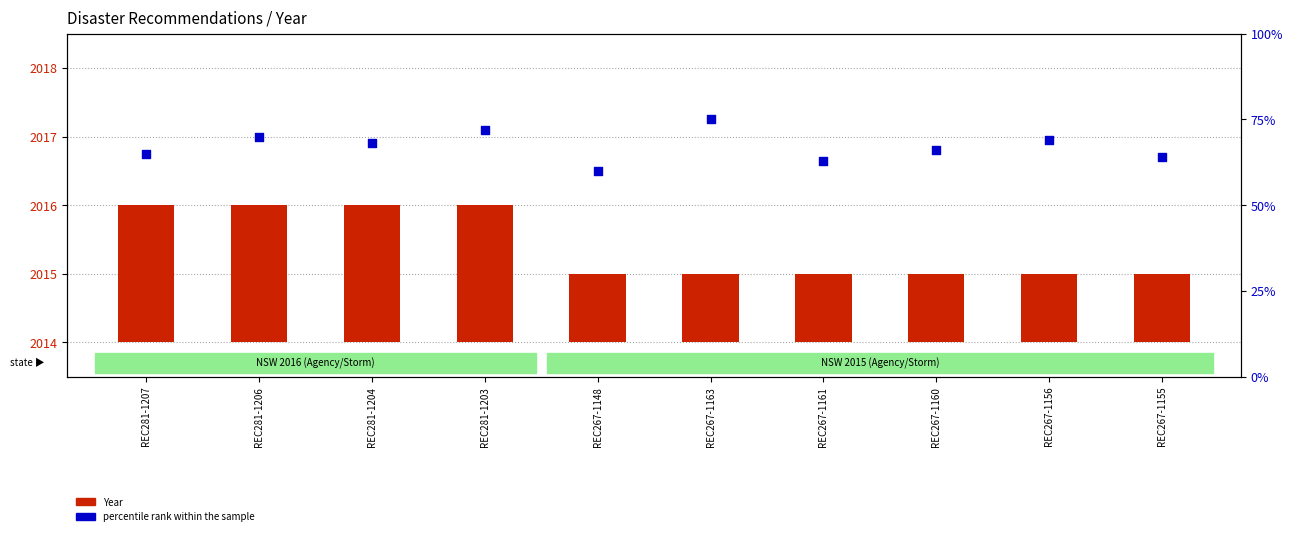

What is the total value across all series at REC267-1148?

61